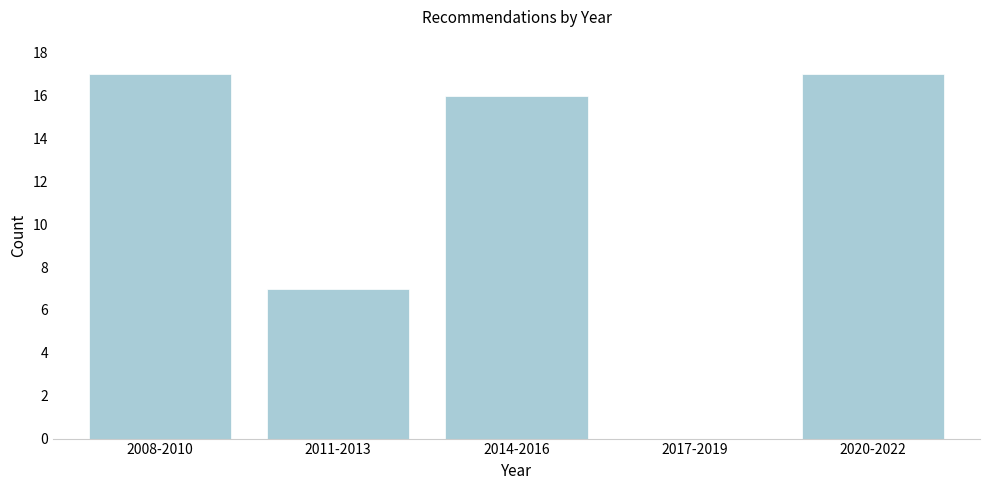

Reading left to right, transcribe all the data shown in this chart.

2008-2010=17	2011-2013=7	2014-2016=16	2017-2019=0	2020-2022=17